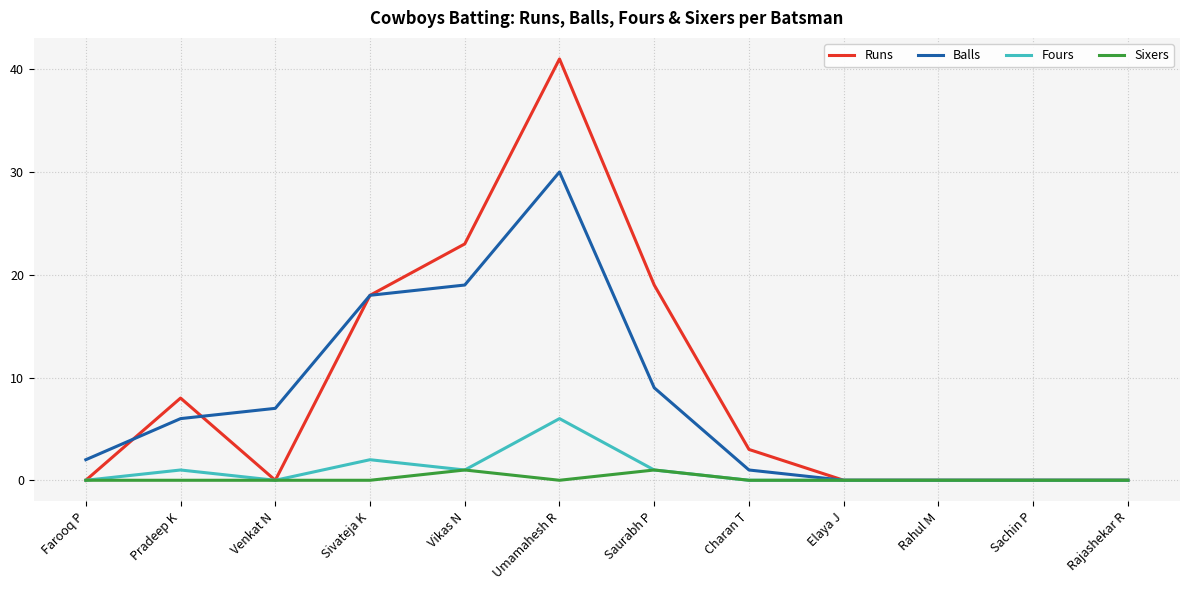

What is the difference between the maximum and minimum values in the Fours series?

6